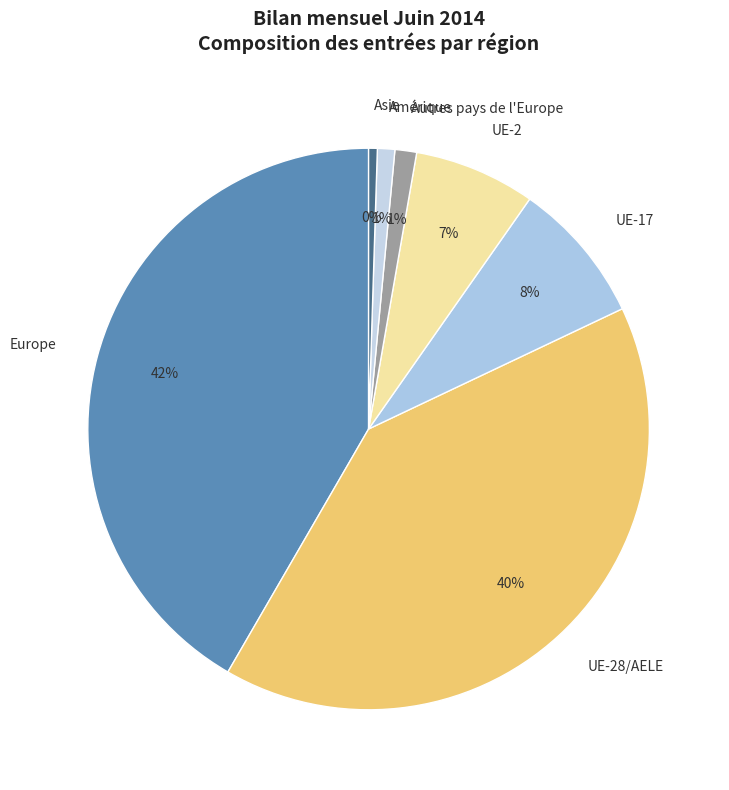

Between UE-28/AELE and UE-2, which is larger?

UE-28/AELE